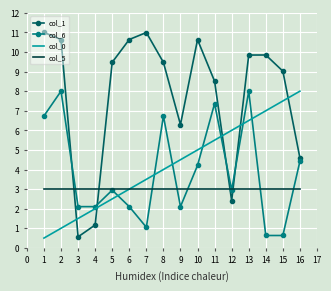

Between which two adjacent categories do col_1 and col_5 first intersect?

2 and 3